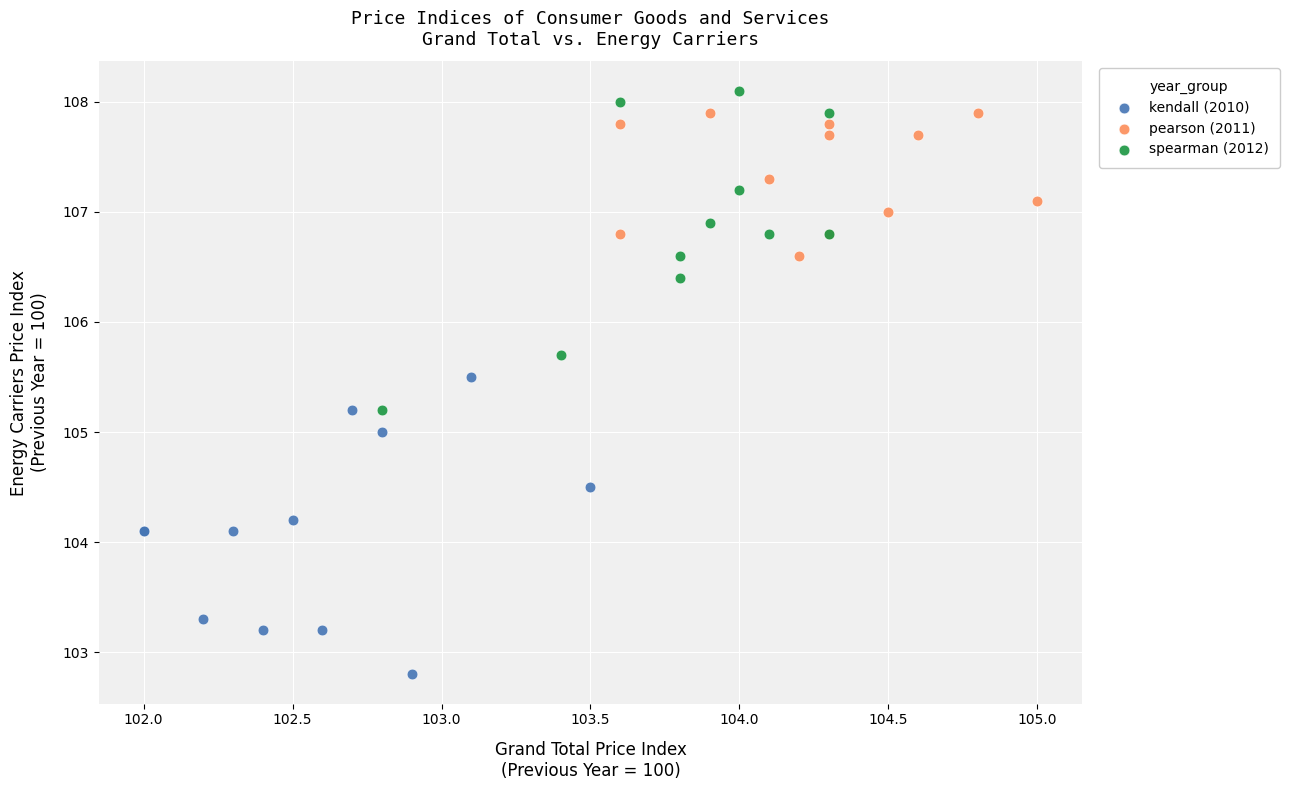

Which series reaches the minimum Y coordinate?

kendall (2010)